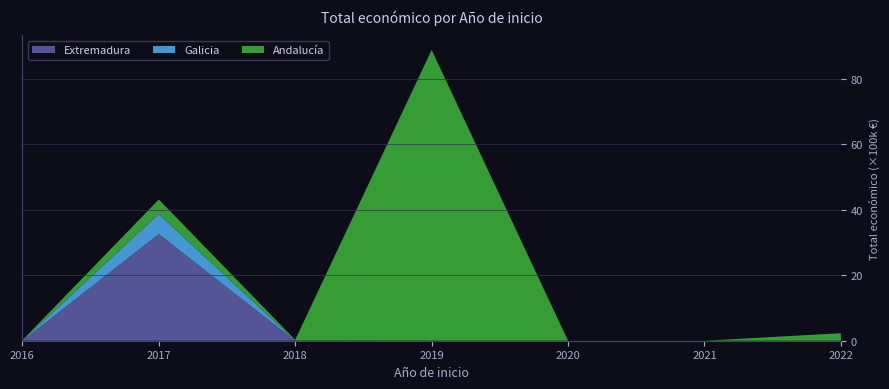

At which category is the sum across all series the highest?

2019